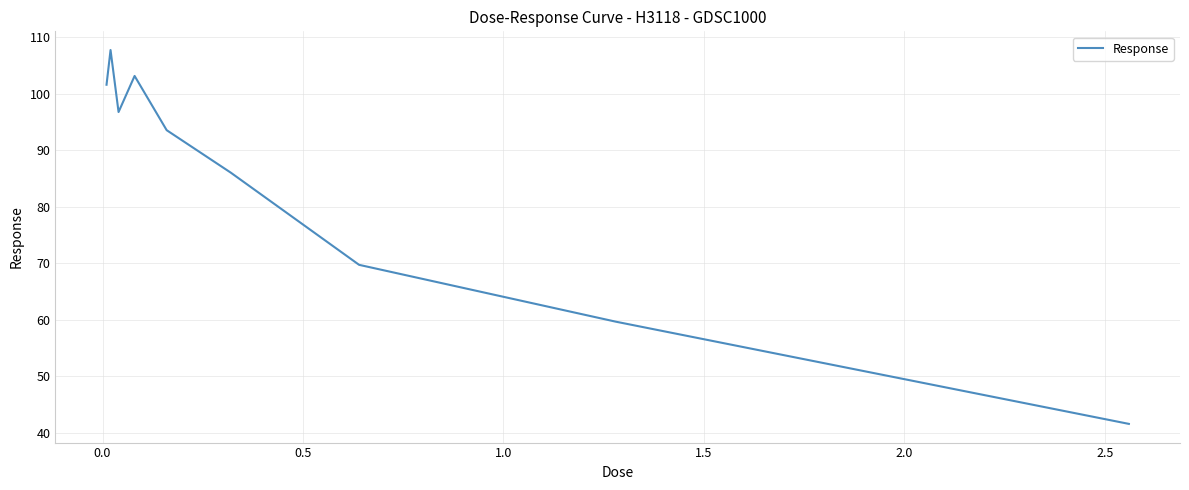

What is the maximum value shown in the chart?

107.7